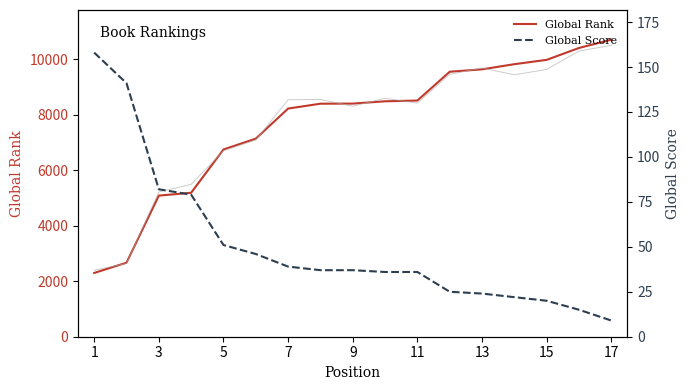

True or false: Global Score and Global Rank intersect in this chart.

False